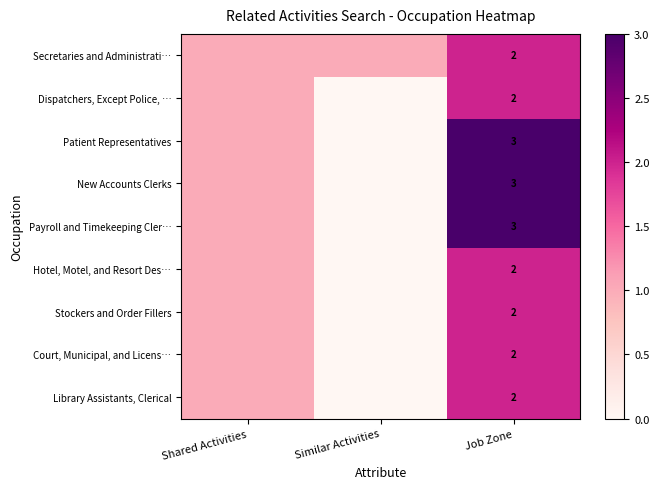

The Hotel, Motel, and Resort Des… series shows 2 at Job Zone. True or false?

True